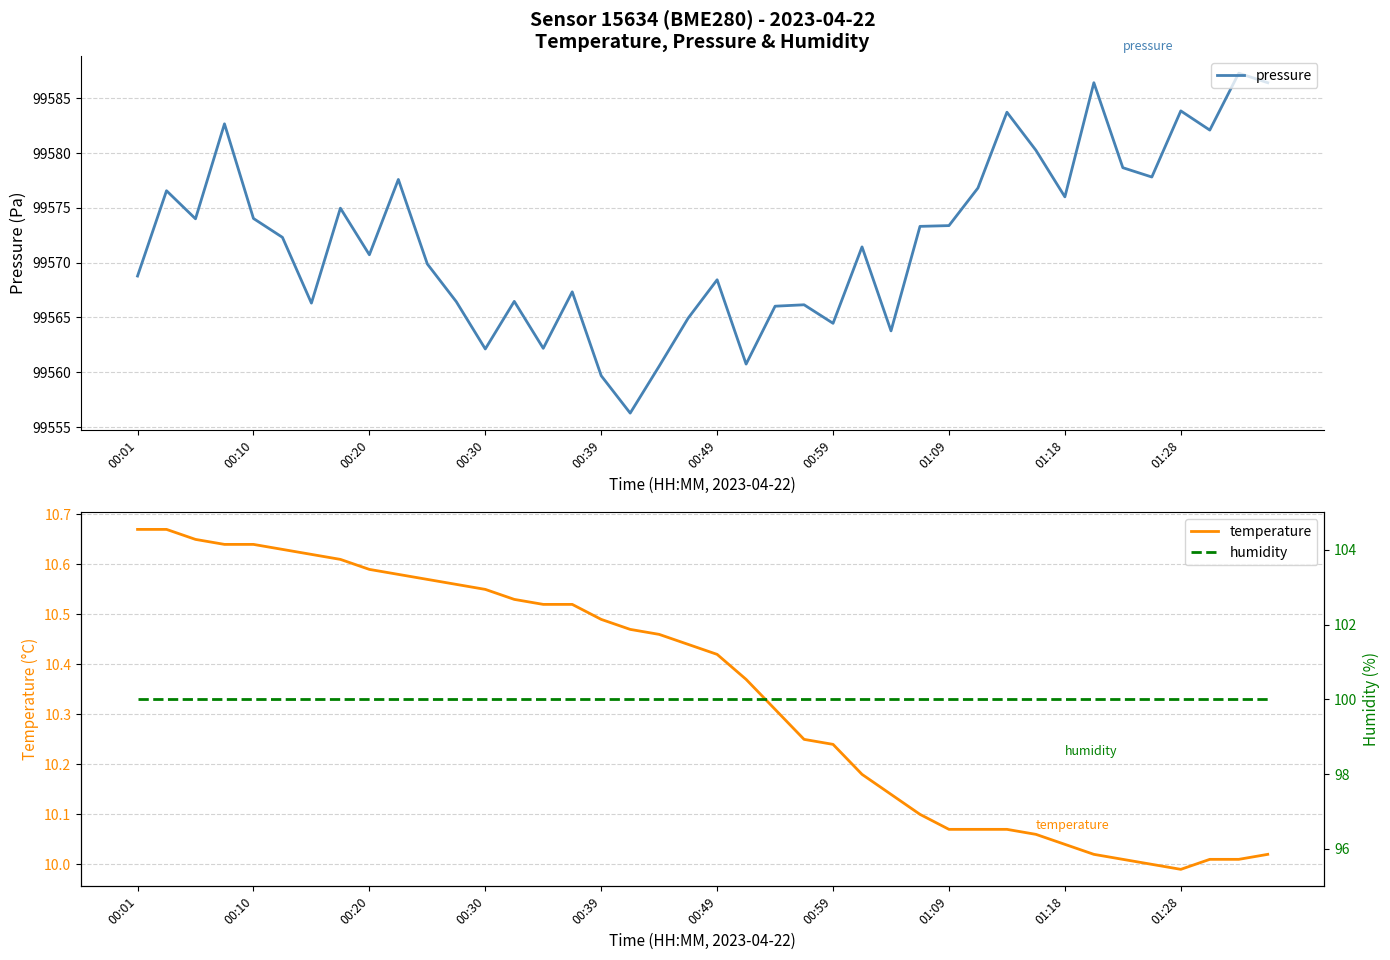

True or false: humidity and pressure cross at least once.

False